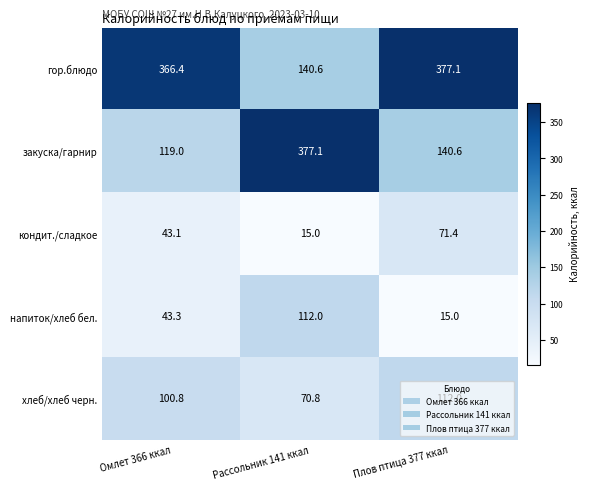

What is the spread (max minus min) of values at Рассольник 141 ккал?

362.1